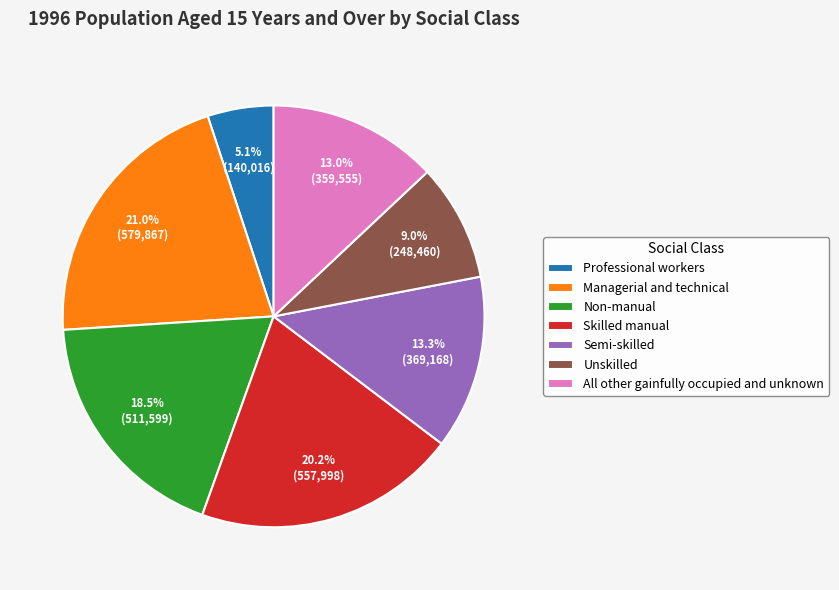

Count the number of slices in the pie.

7